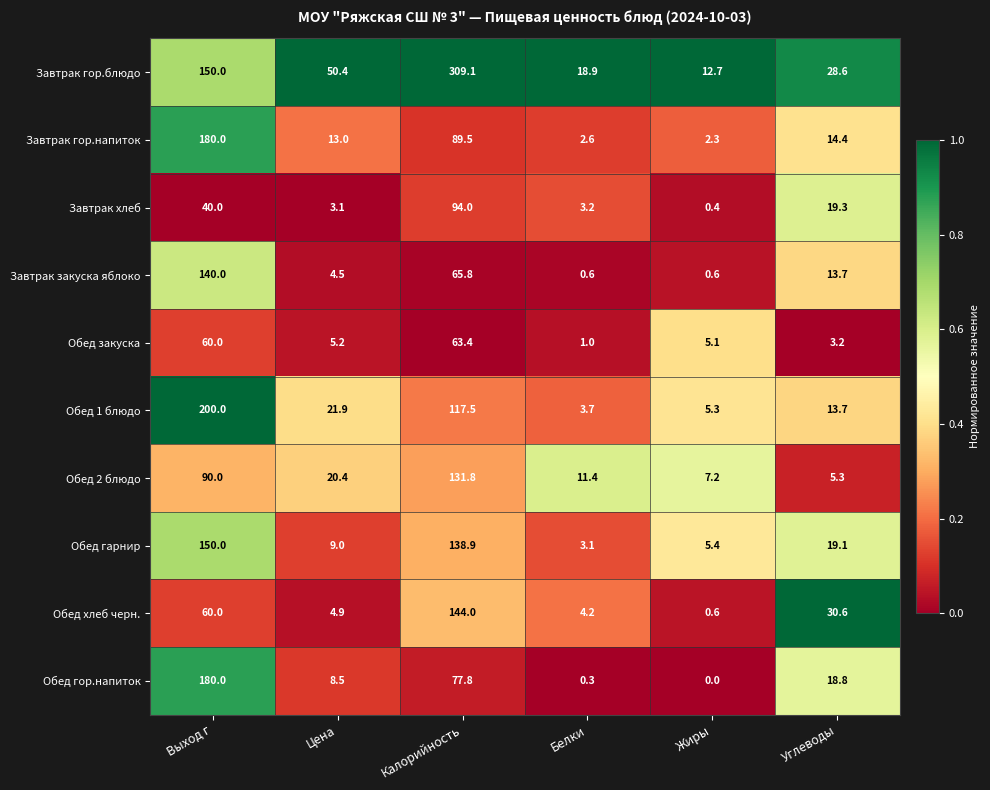

The Обед хлеб черн. series shows 0.6 at Жиры. True or false?

True